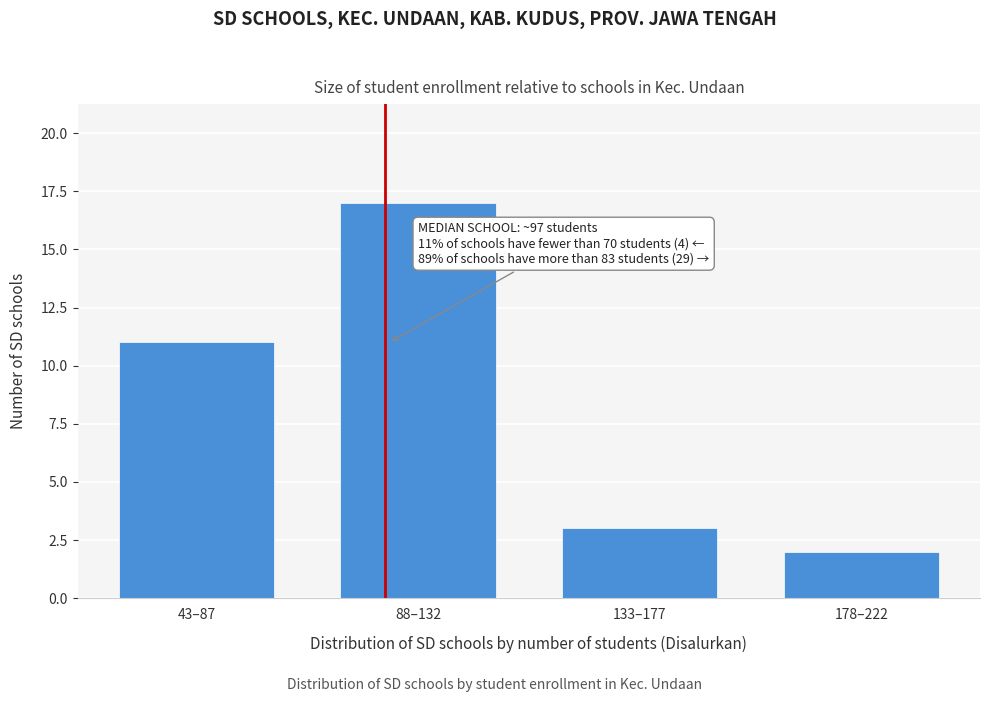

Reading left to right, list all the values displayed in this chart.

43–87=11	88–132=17	133–177=3	178–222=2